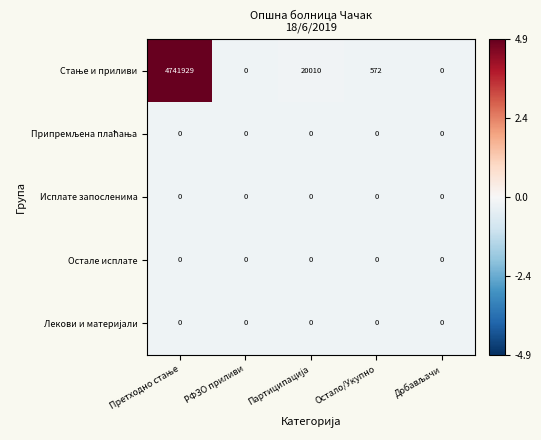

What is the maximum value shown in the chart?

4741929